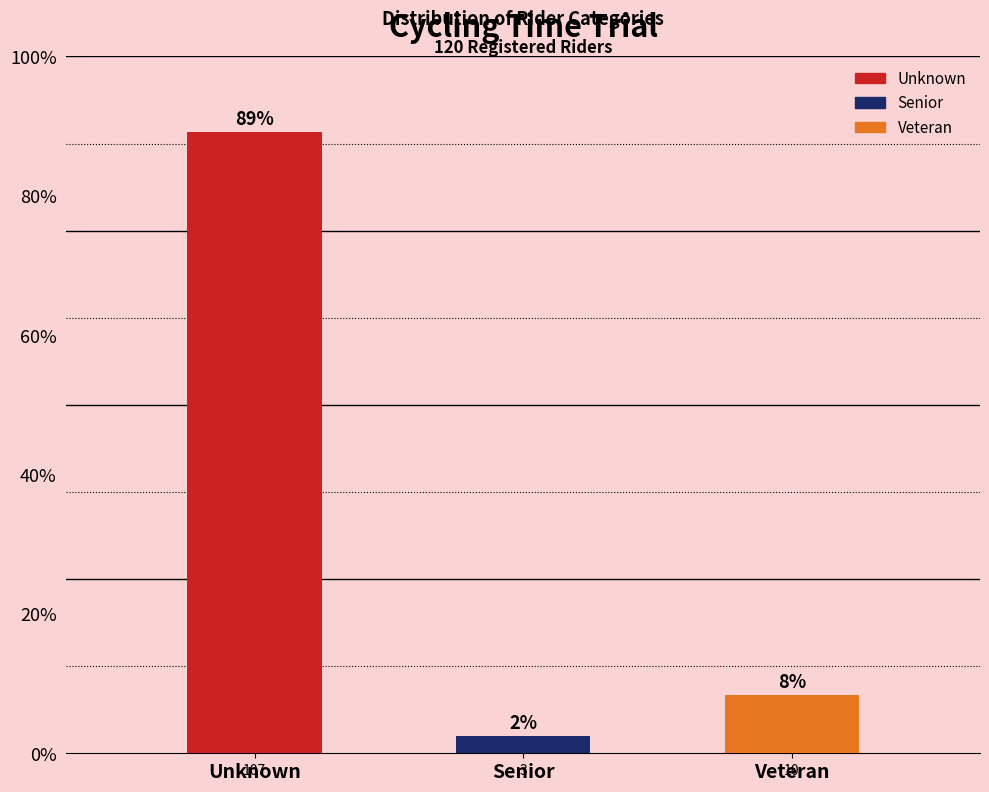

Are the bars horizontal?

No